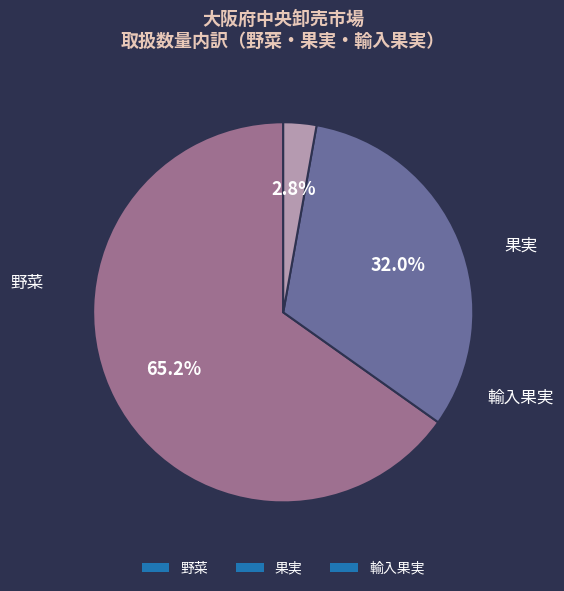

Which slice represents more than half of the pie?

野菜